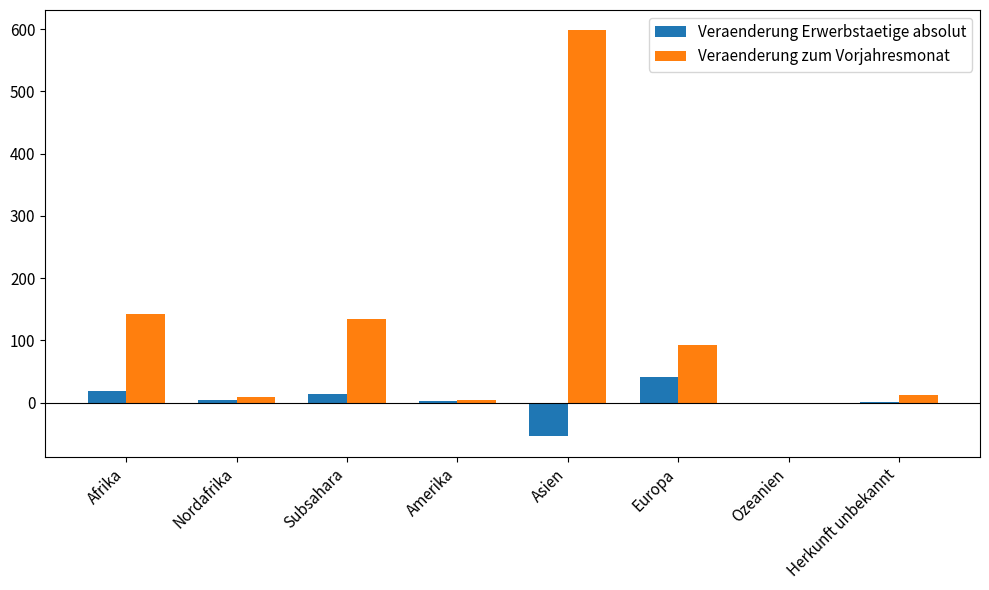

What is the sum of all Veraenderung Erwerbstaetige absolut values?

27